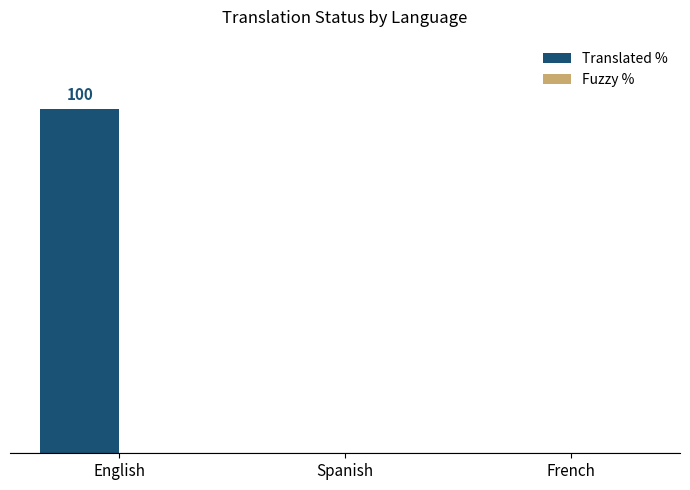

Are the bars horizontal?

No